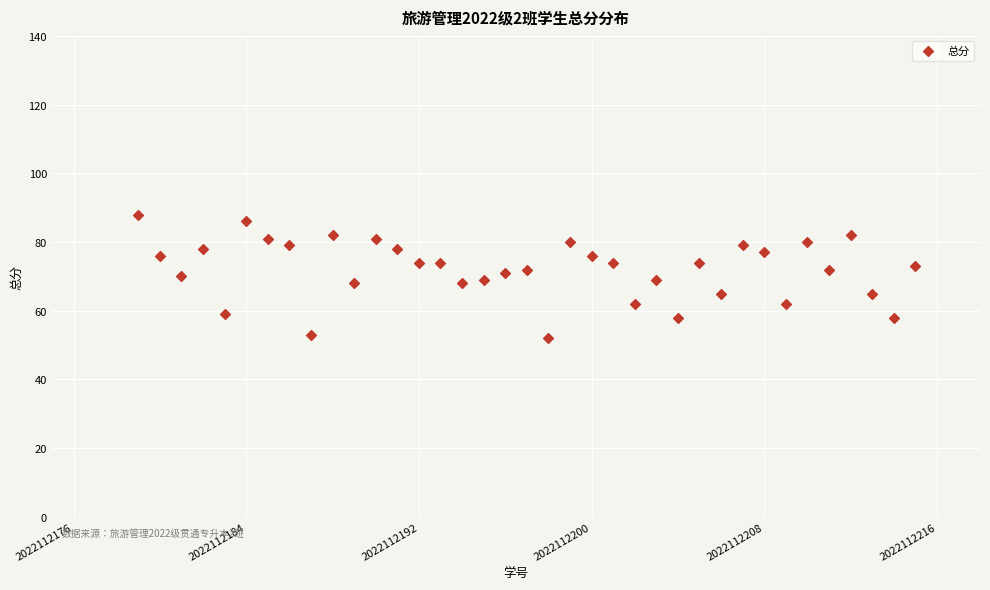

What is the range of Y values (max minus min)?

36